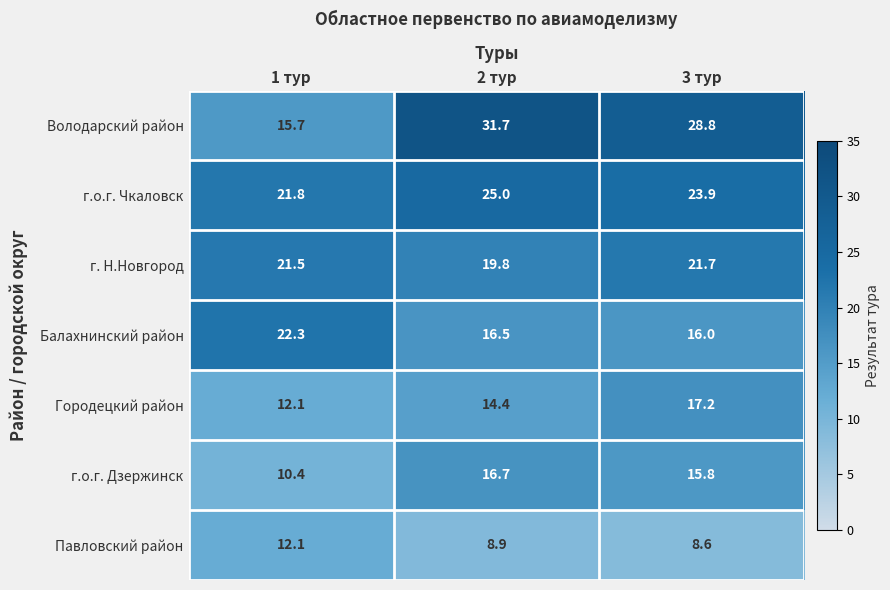

What is the sum of the г.о.г. Чкаловск values at 3 тур and 1 тур?

45.7